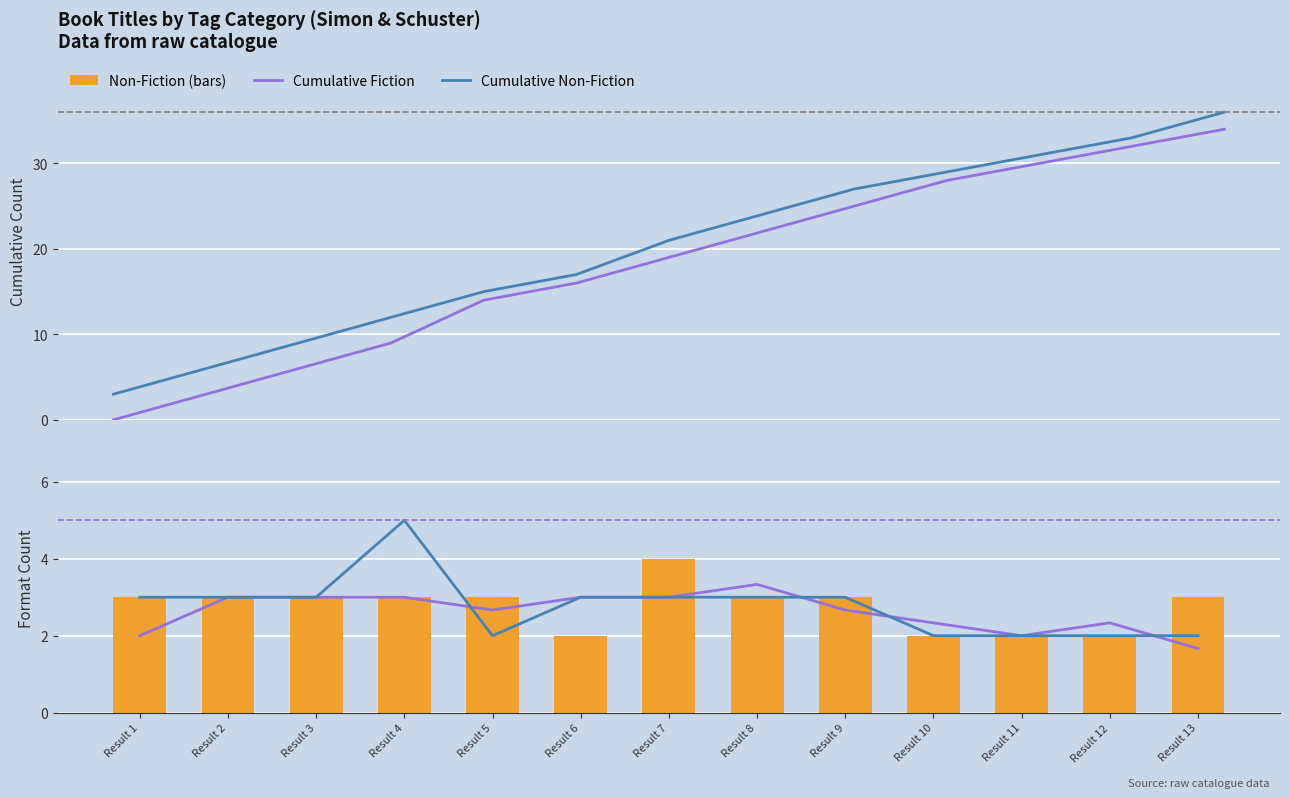

What value does the Cumulative Non-Fiction series have at Result 7?

21.0